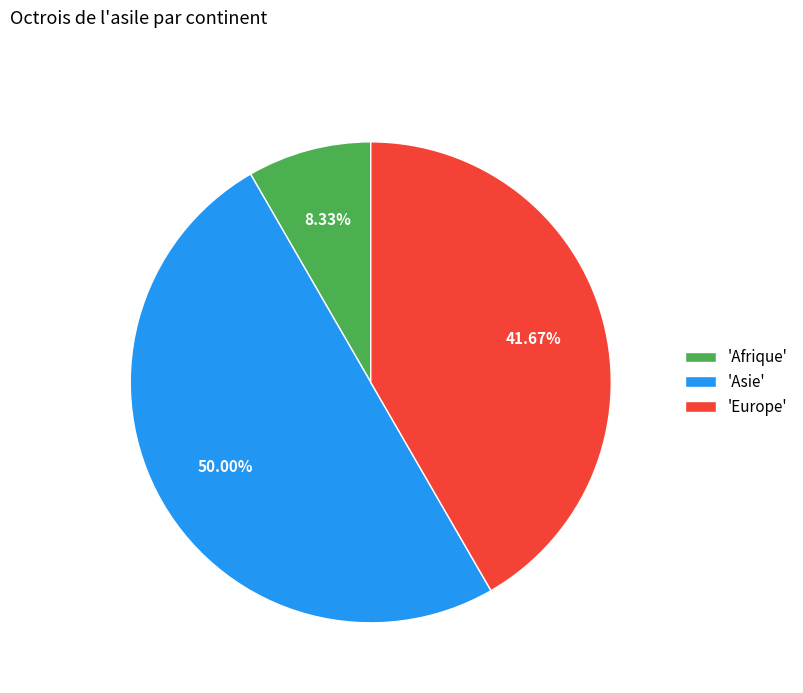

Which slice is the largest?

'Asie'